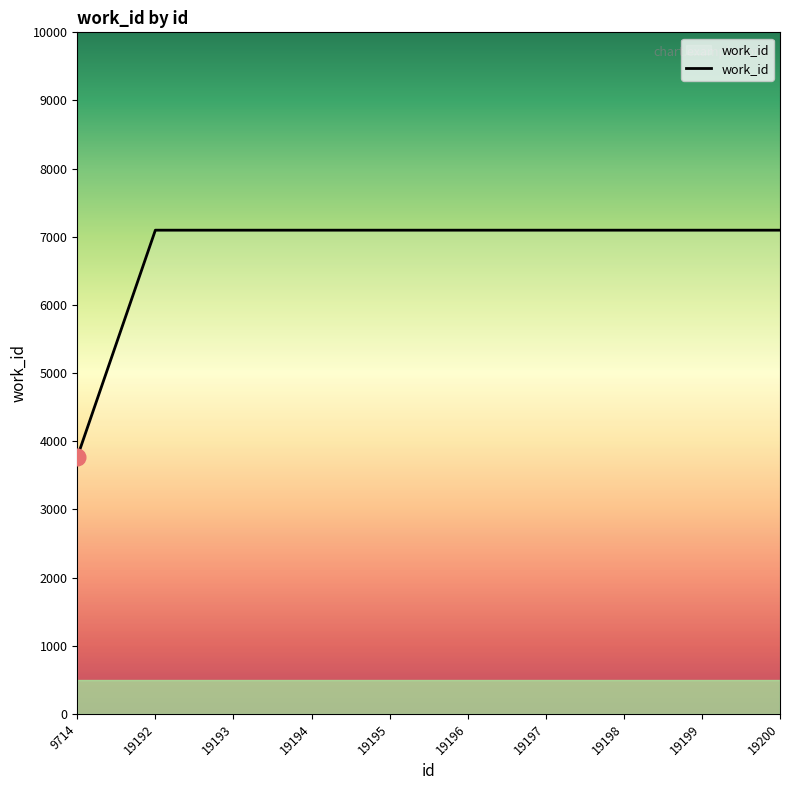

What is the ratio of the value at 19197 to the value at 19200?

1.0